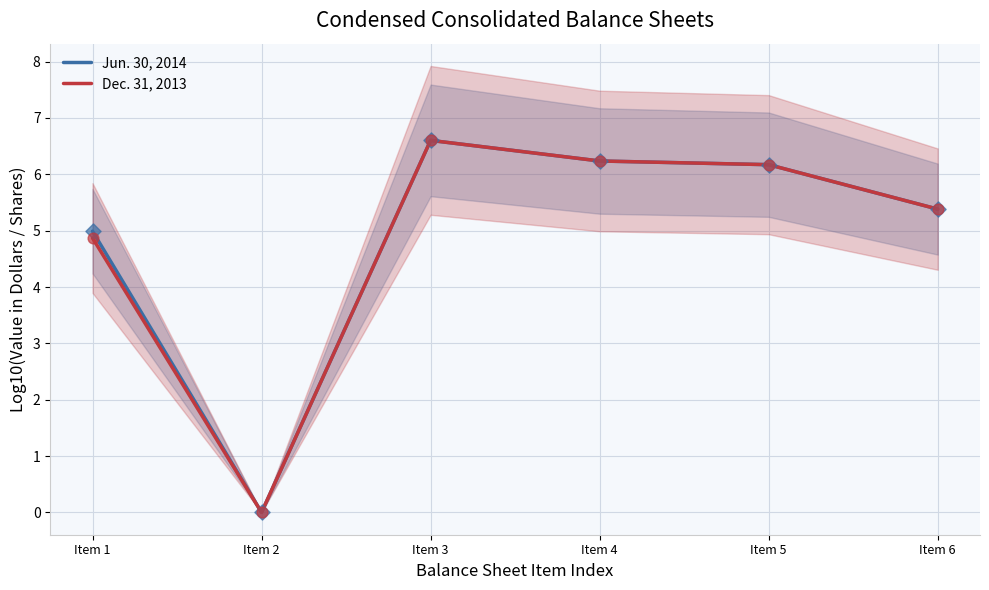

At which category is the sum across all series the highest?

Item 3